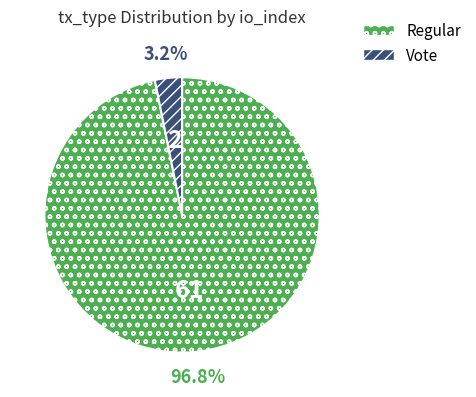

Rank the categories by value from highest to lowest.

Regular, Vote